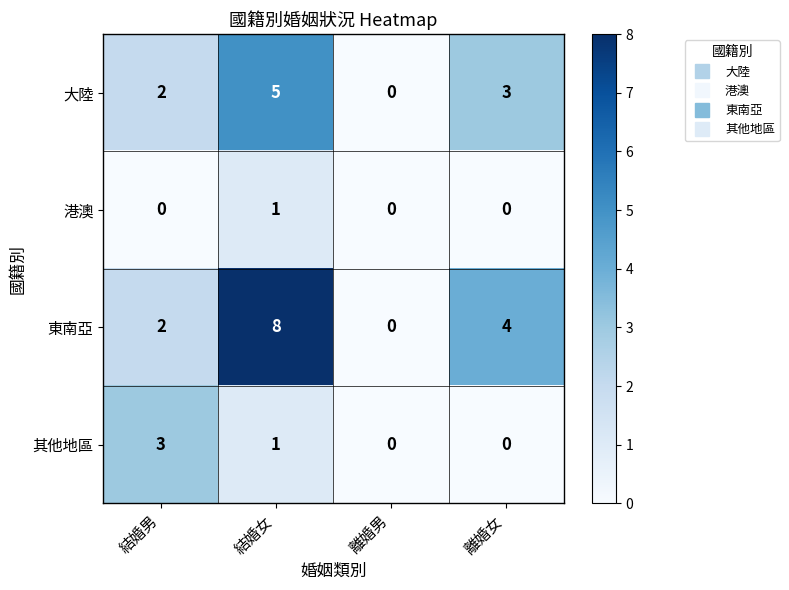

Reading left to right, extract all data points from this chart.

大陸: 結婚男=2	結婚女=5	離婚男=0	離婚女=3
港澳: 結婚男=0	結婚女=1	離婚男=0	離婚女=0
東南亞: 結婚男=2	結婚女=8	離婚男=0	離婚女=4
其他地區: 結婚男=3	結婚女=1	離婚男=0	離婚女=0